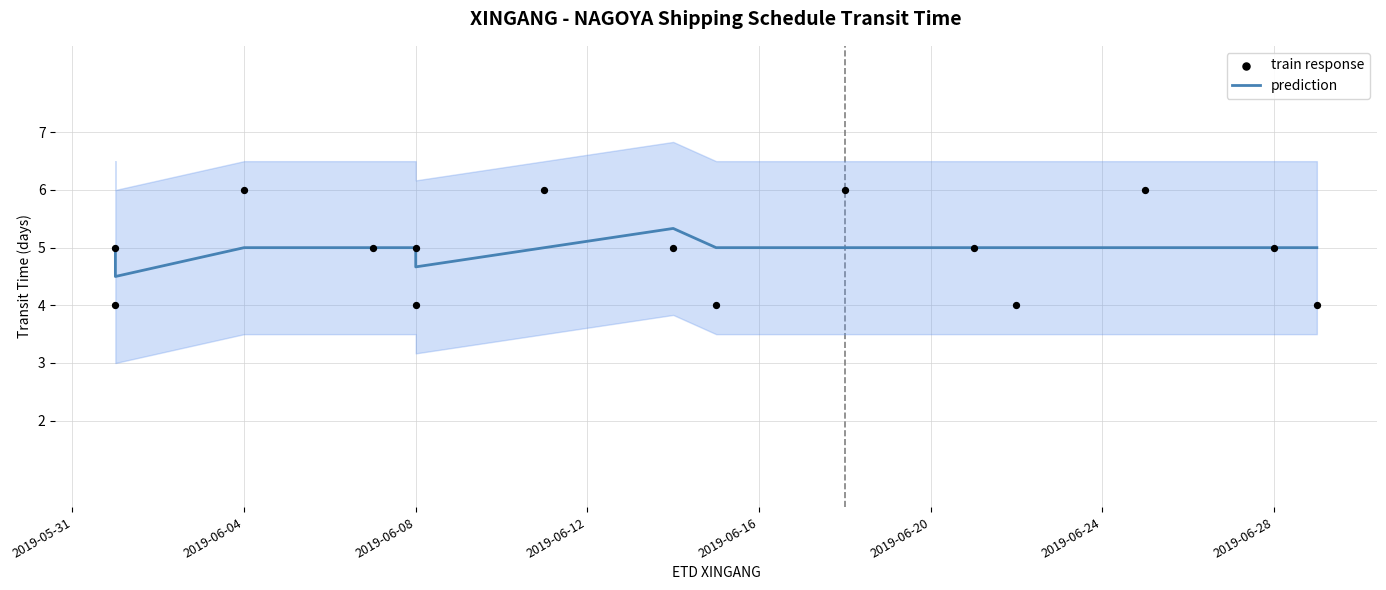

At which category is the sum across all series the highest?

2019-06-04